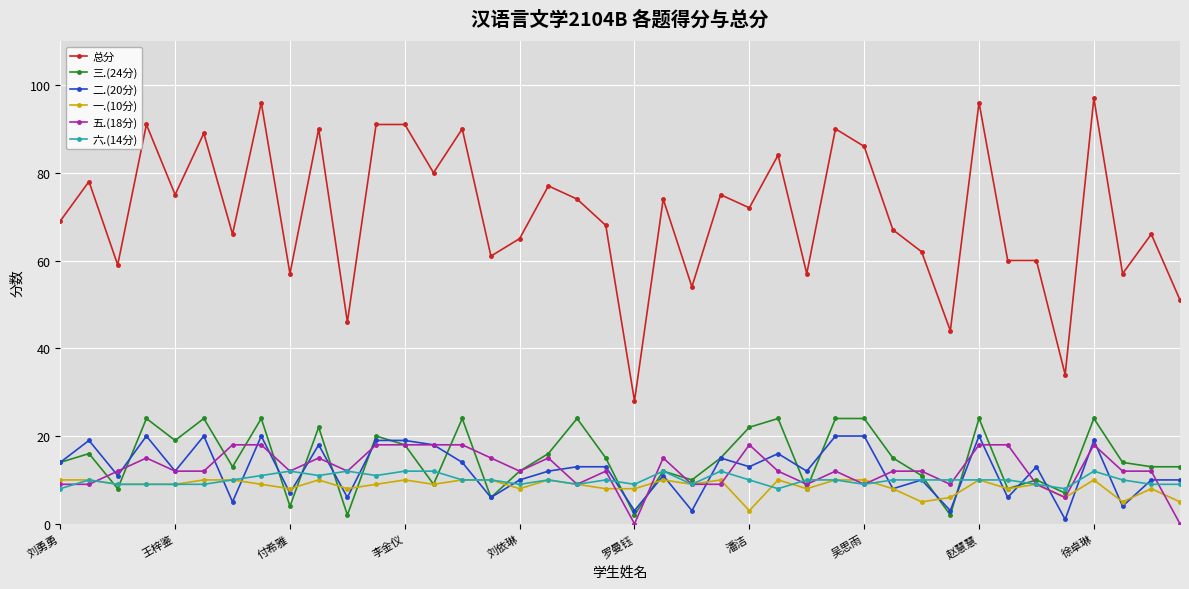

Rank the series by their maximum value, from highest to lowest.

总分, 三.(24分), 二.(20分), 五.(18分), 六.(14分), 一.(10分)